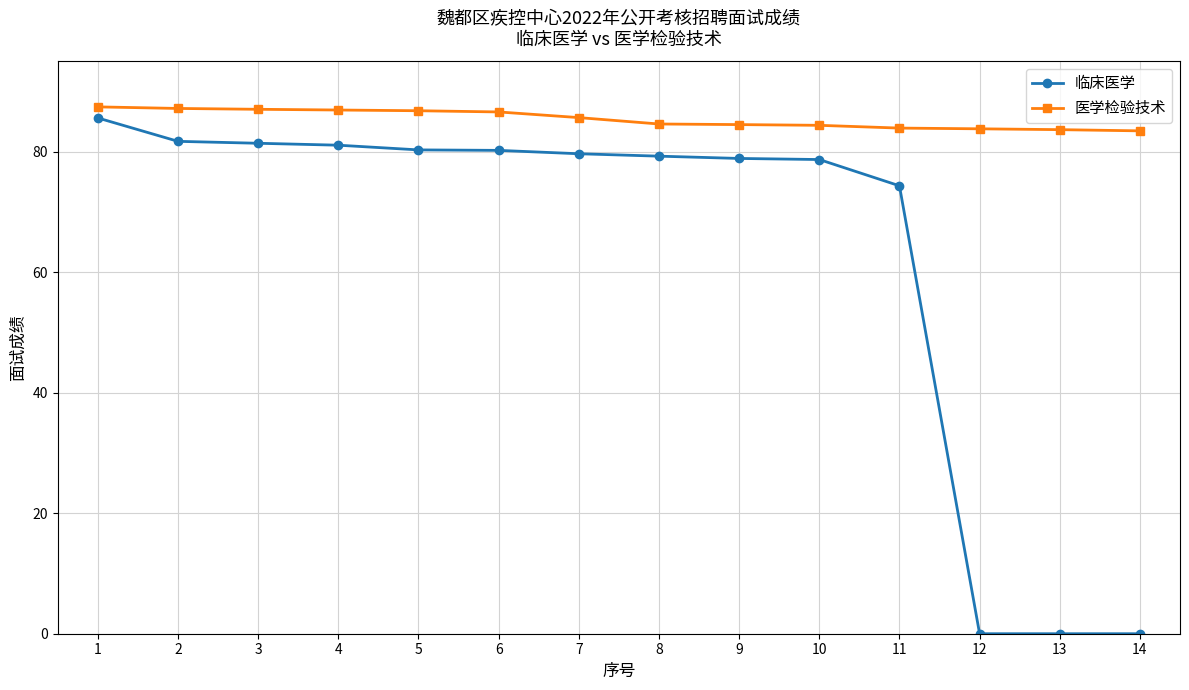

Count the number of categories in the chart.

14